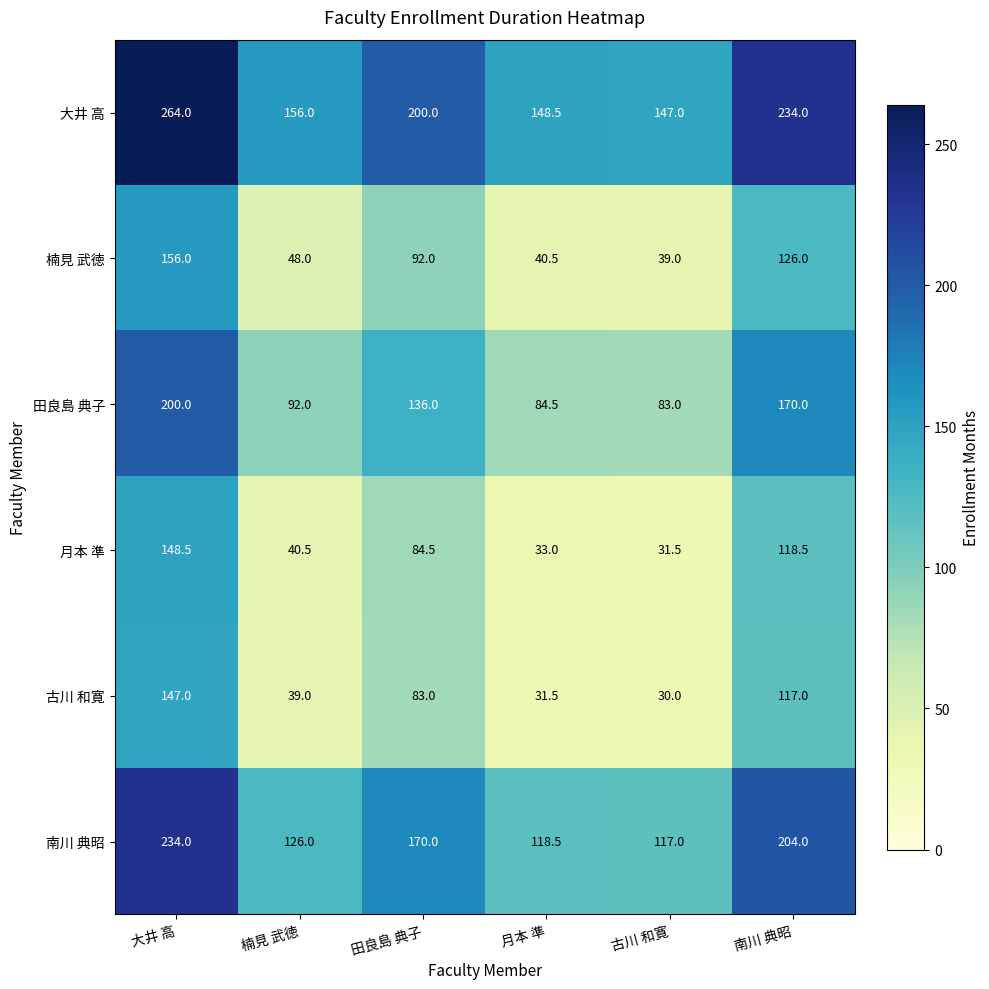

What is the minimum value shown in the chart?

30.0